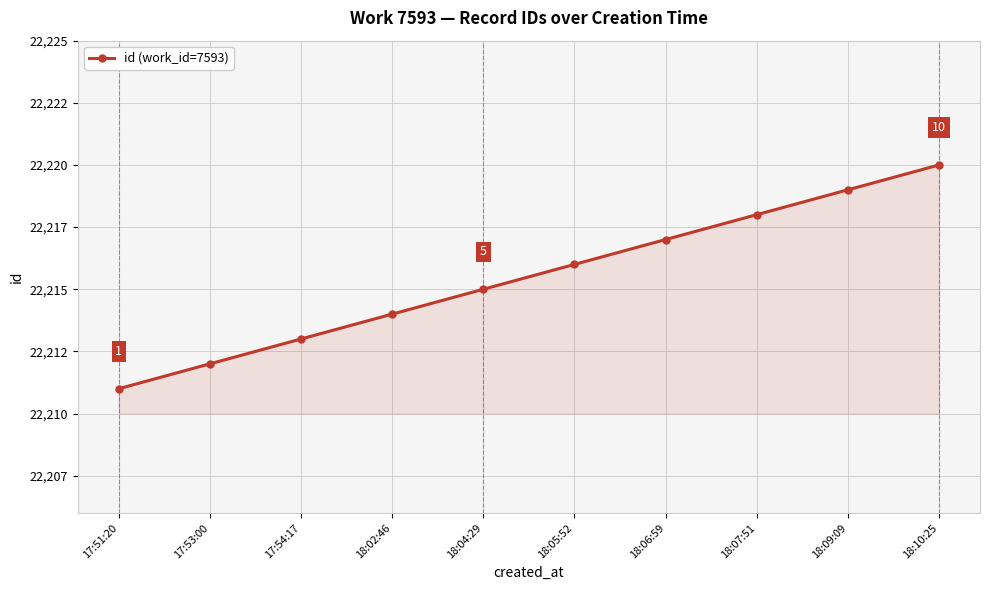

Does the chart have visible grid lines?

Yes